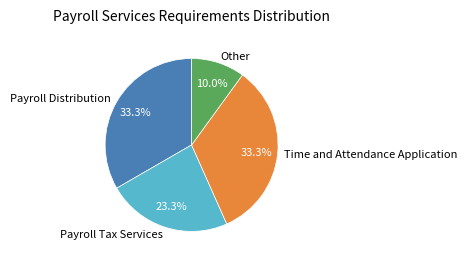

Count the number of slices in the pie.

4